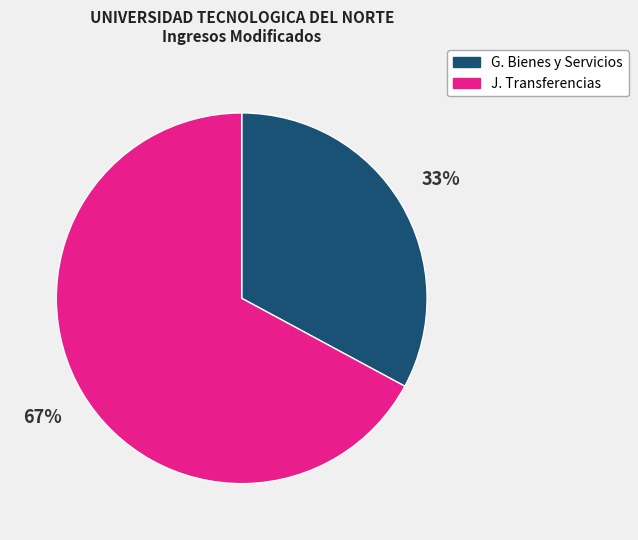

Is there a majority slice in this chart?

Yes